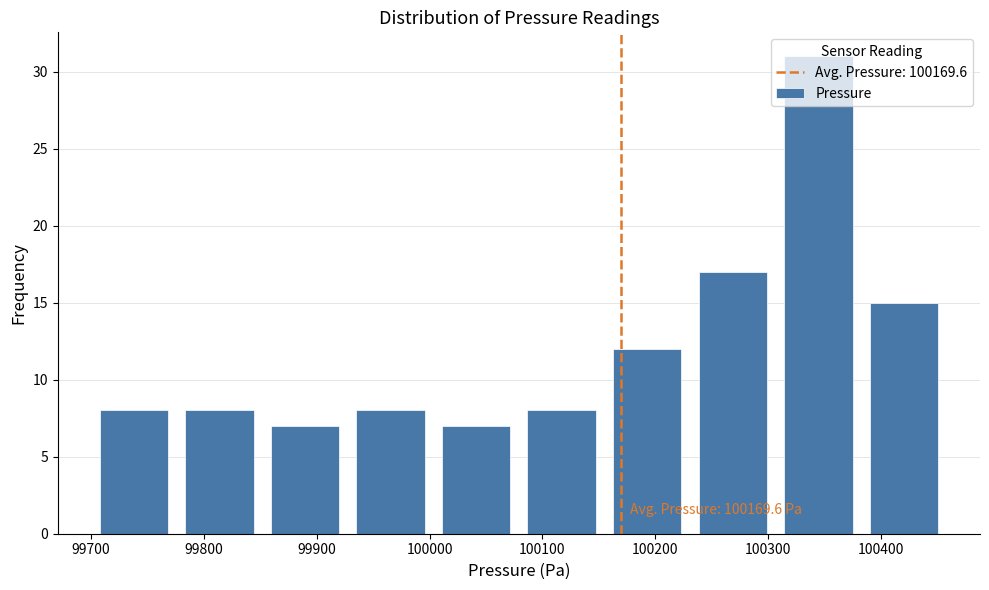

Over which range of the x-axis is the bar tallest?

100310 to 100380